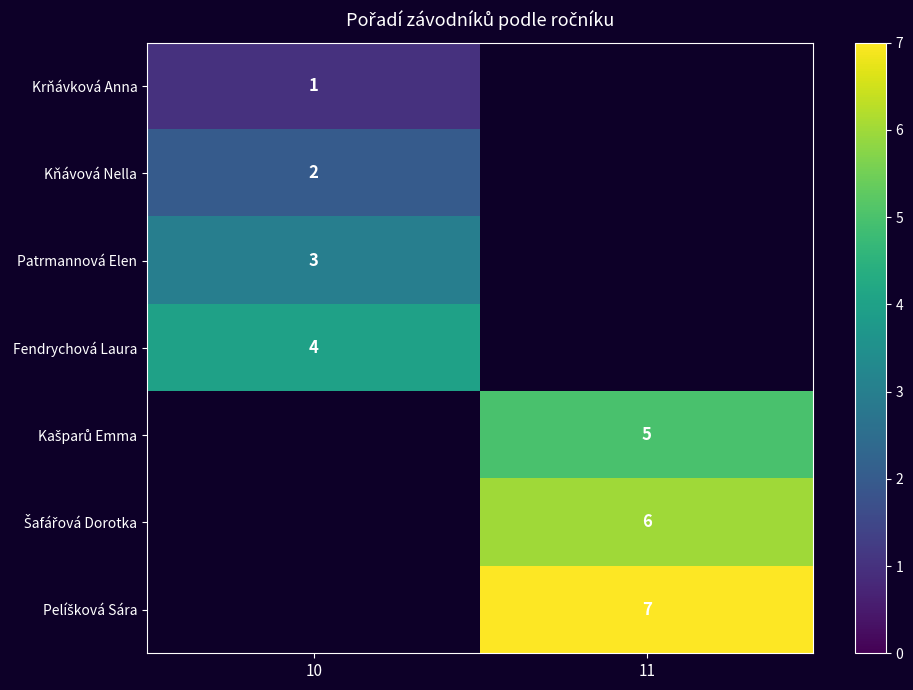

Which has a higher value, 10 or 11?

11